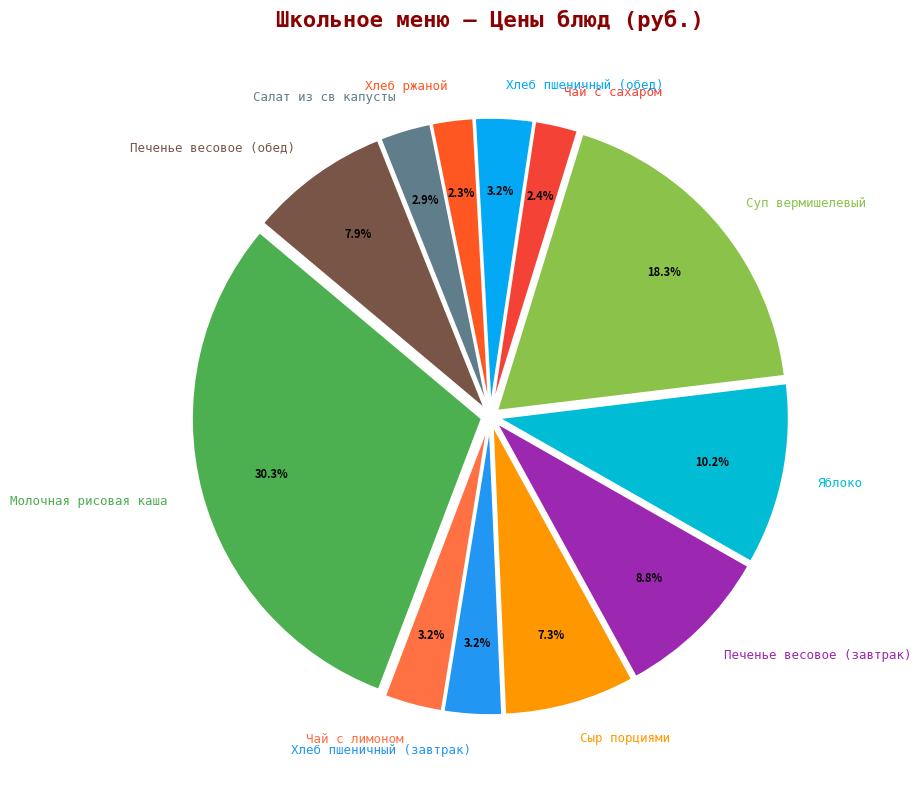

True or false: Печенье весовое (обед) accounts for 15% of the total.

False